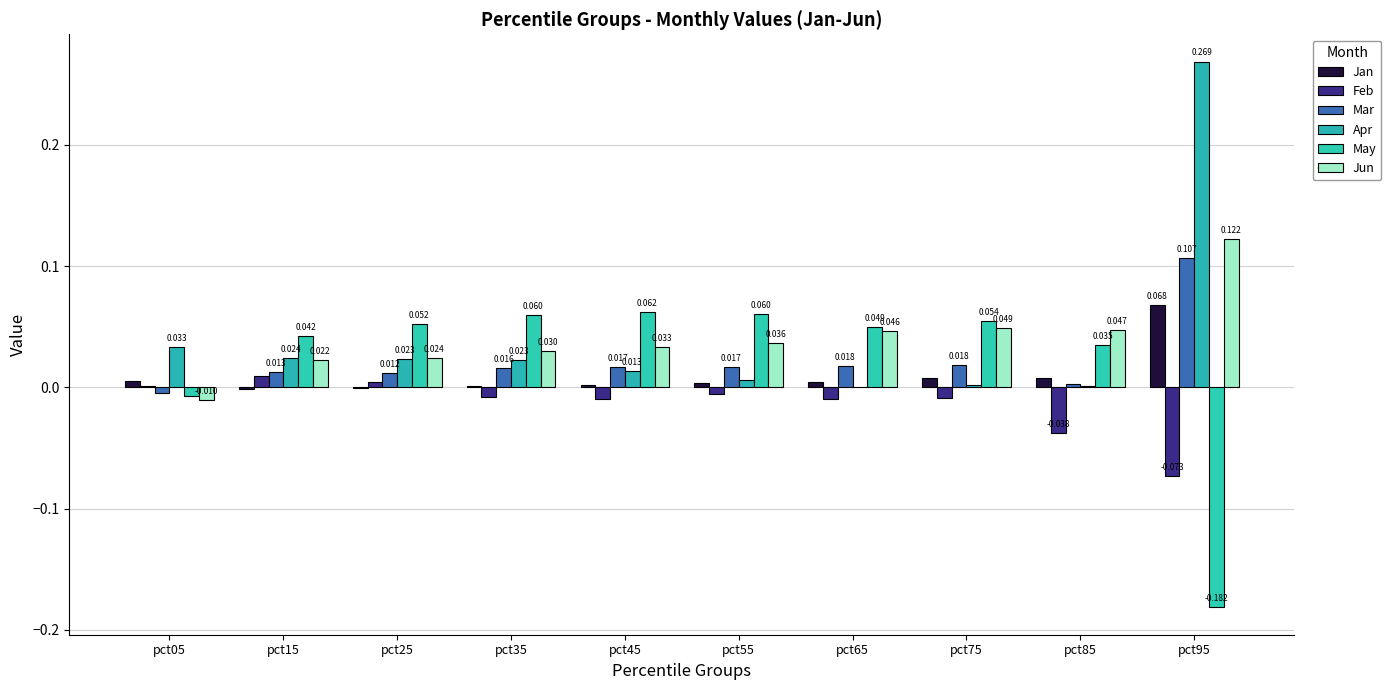

Which series has the widest spread of values?

Apr